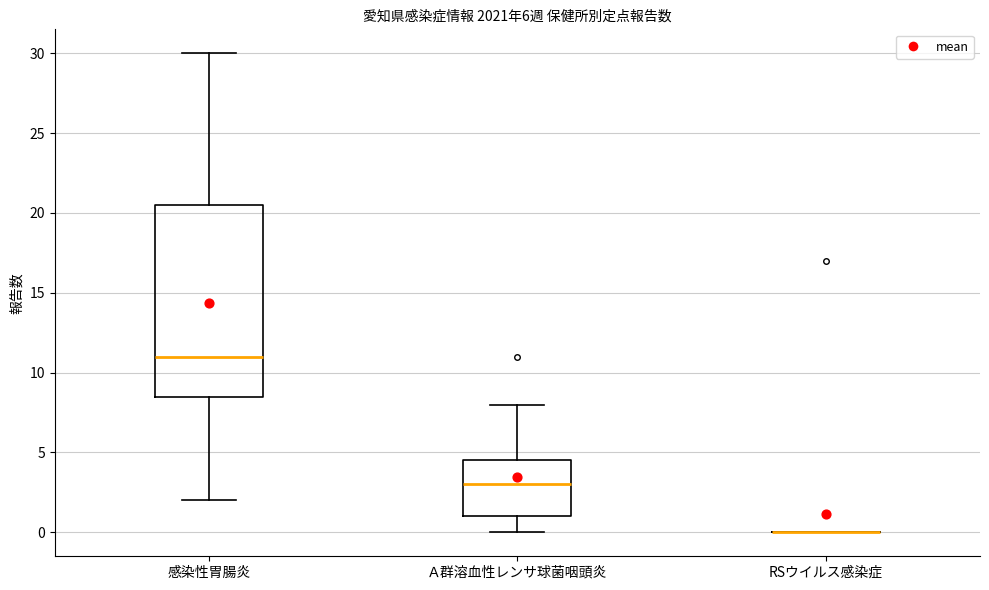

Comparing the boxes themselves (not the whiskers), which one is the tallest?

感染性胃腸炎